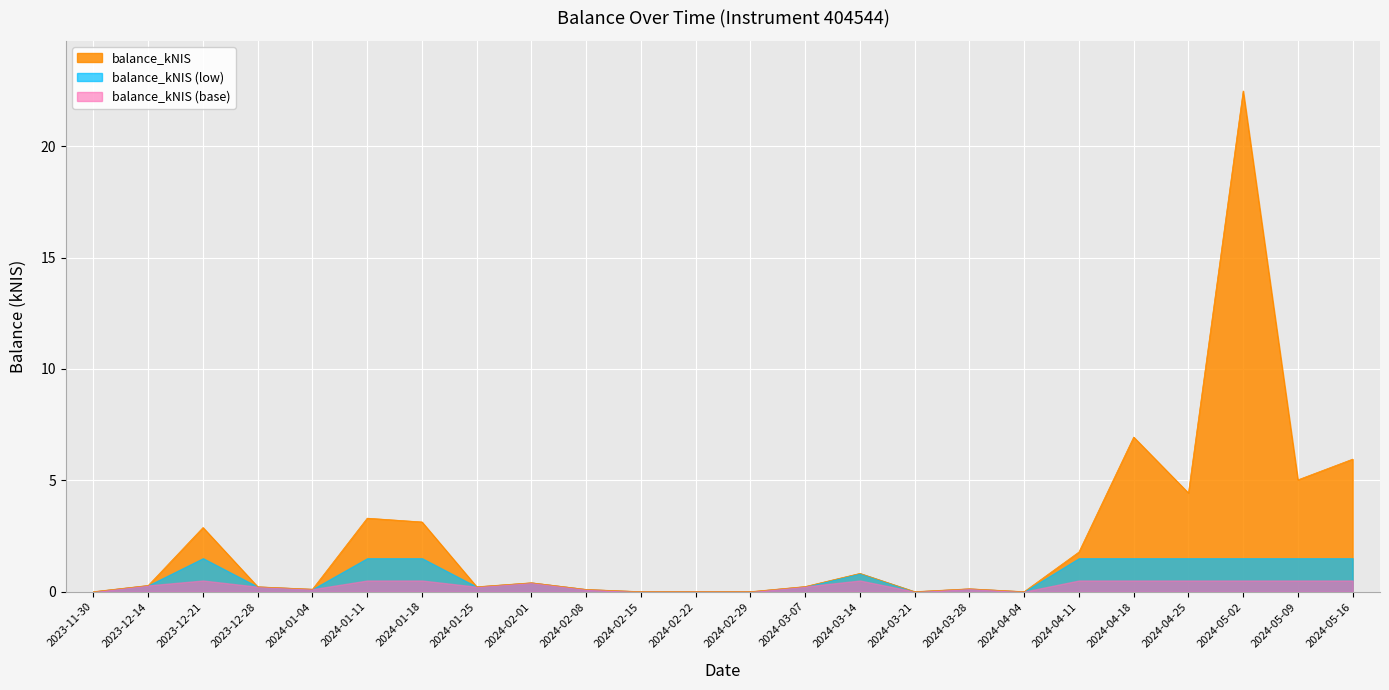

The chart shows a value of 12.4 at 2024-02-29. True or false?

False